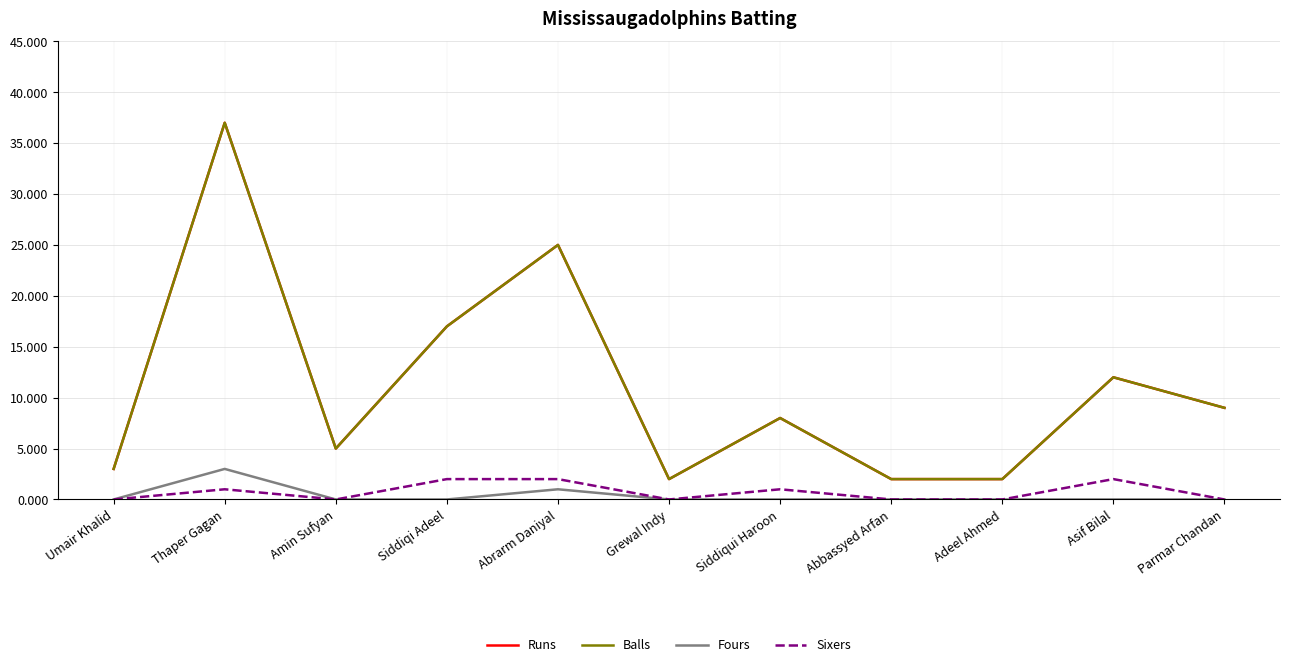

Which series changed the most between Asif Bilal and Parmar Chandan?

Runs